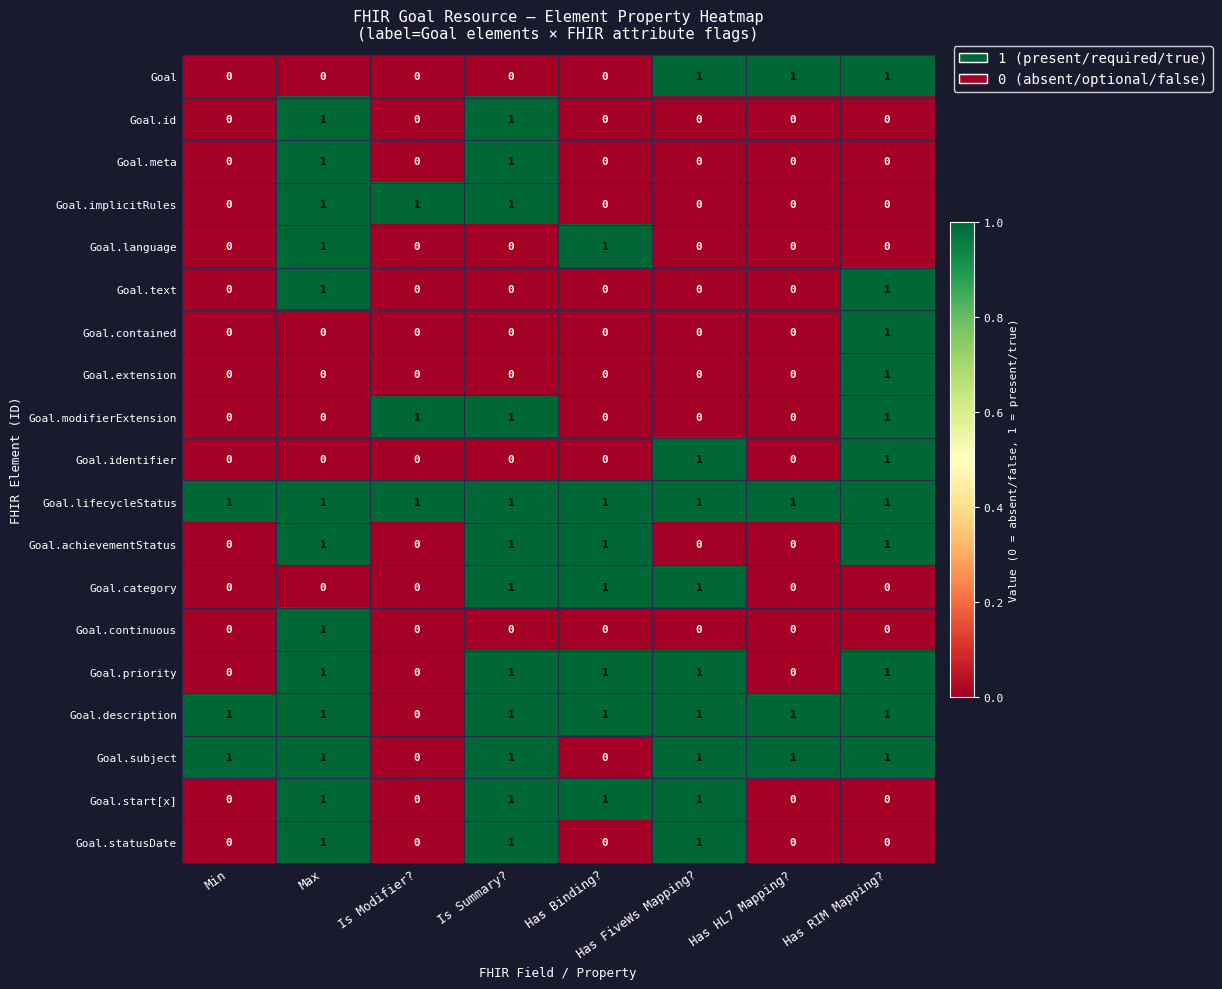

True or false: Goal.identifier has a value of 1 at Is Summary?.

False